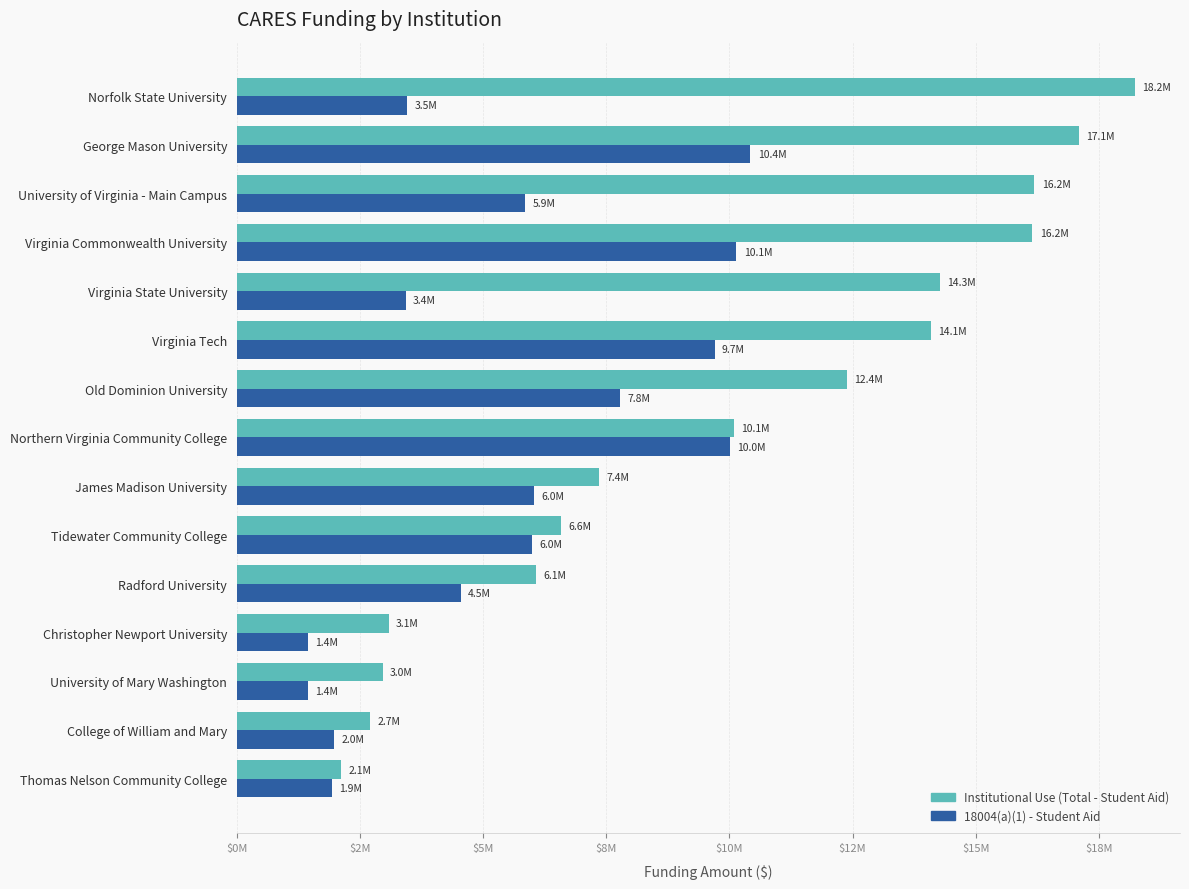

What are all the series names shown in the legend?

Institutional Use (Total - Student Aid), 18004(a)(1) - Student Aid